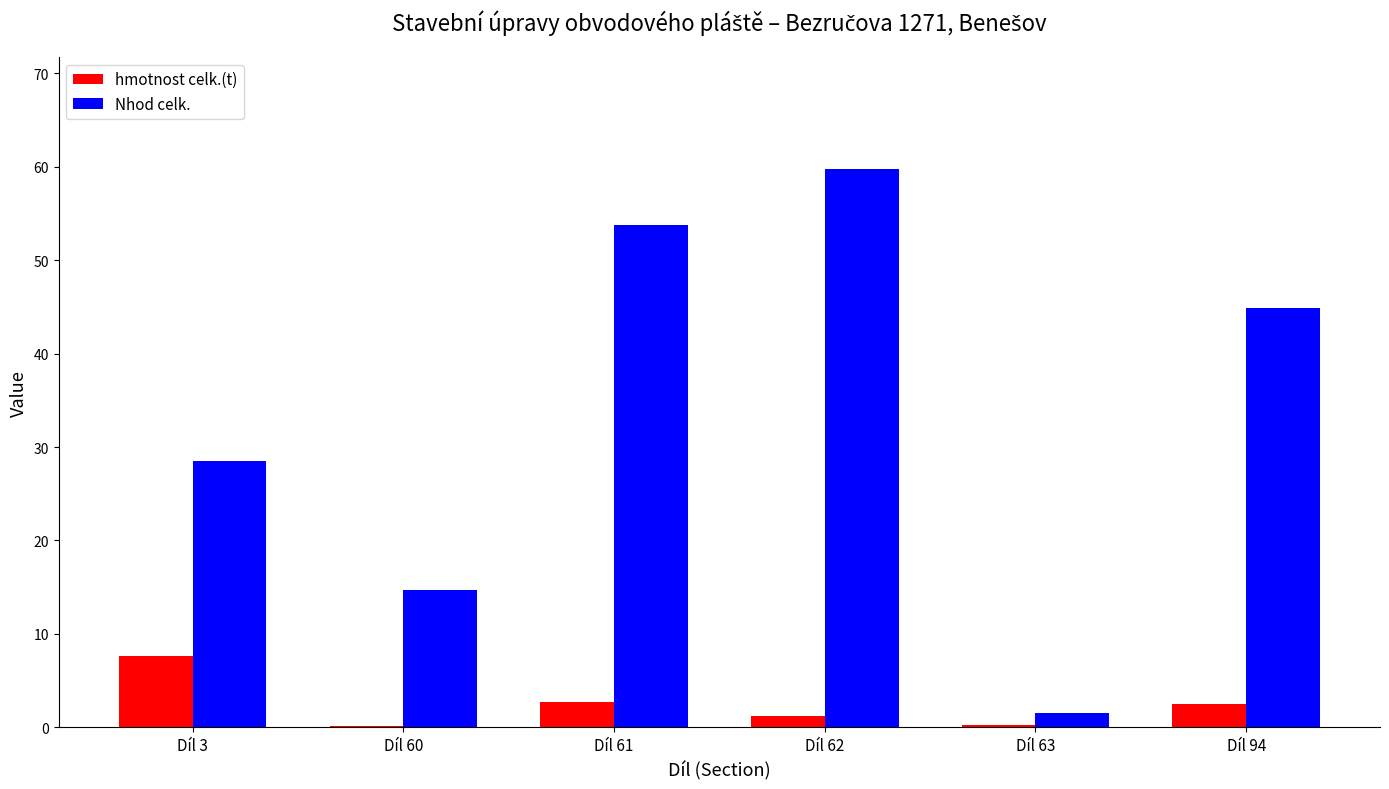

What is the spread (max minus min) of values at Díl 3?

20.9